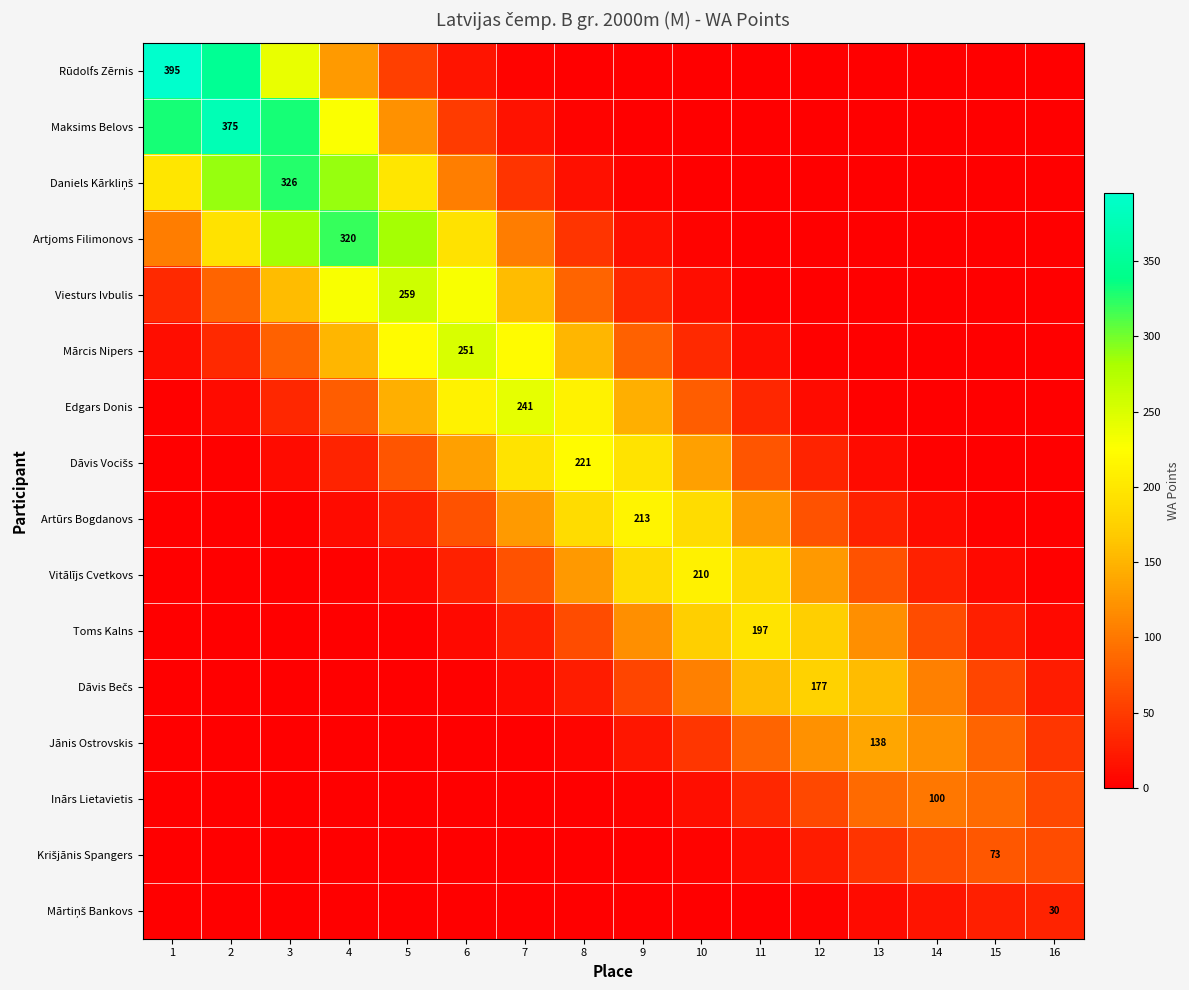

Which label corresponds to the smallest value in the chart?

1